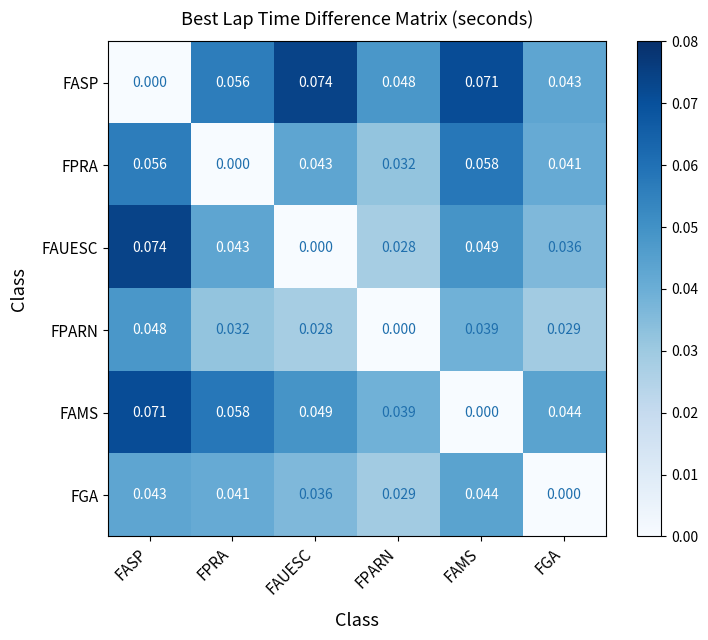

At how many categories does at least one series exceed 0?

6